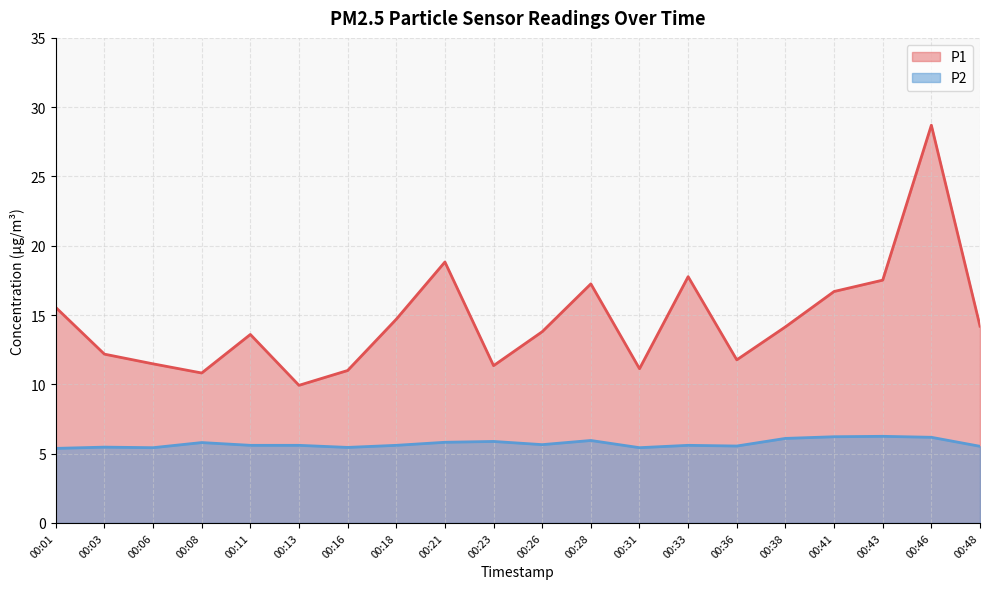

True or false: P1 has a value of 11.3 at 00:23.

True